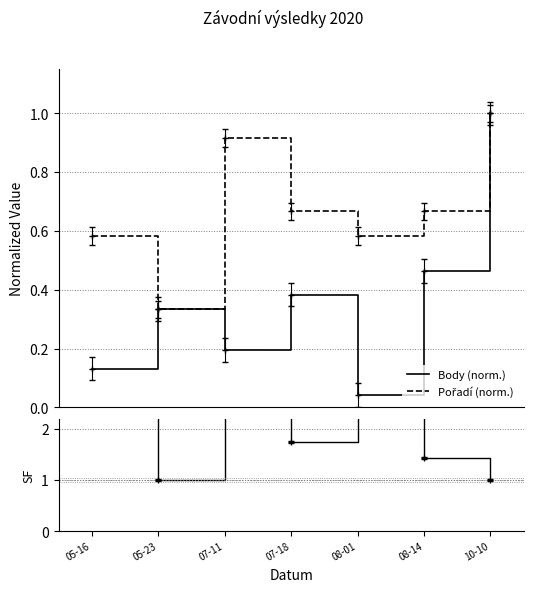

What is the difference between the second highest and second lowest values in the Pořadí/Body ratio series?

3.7